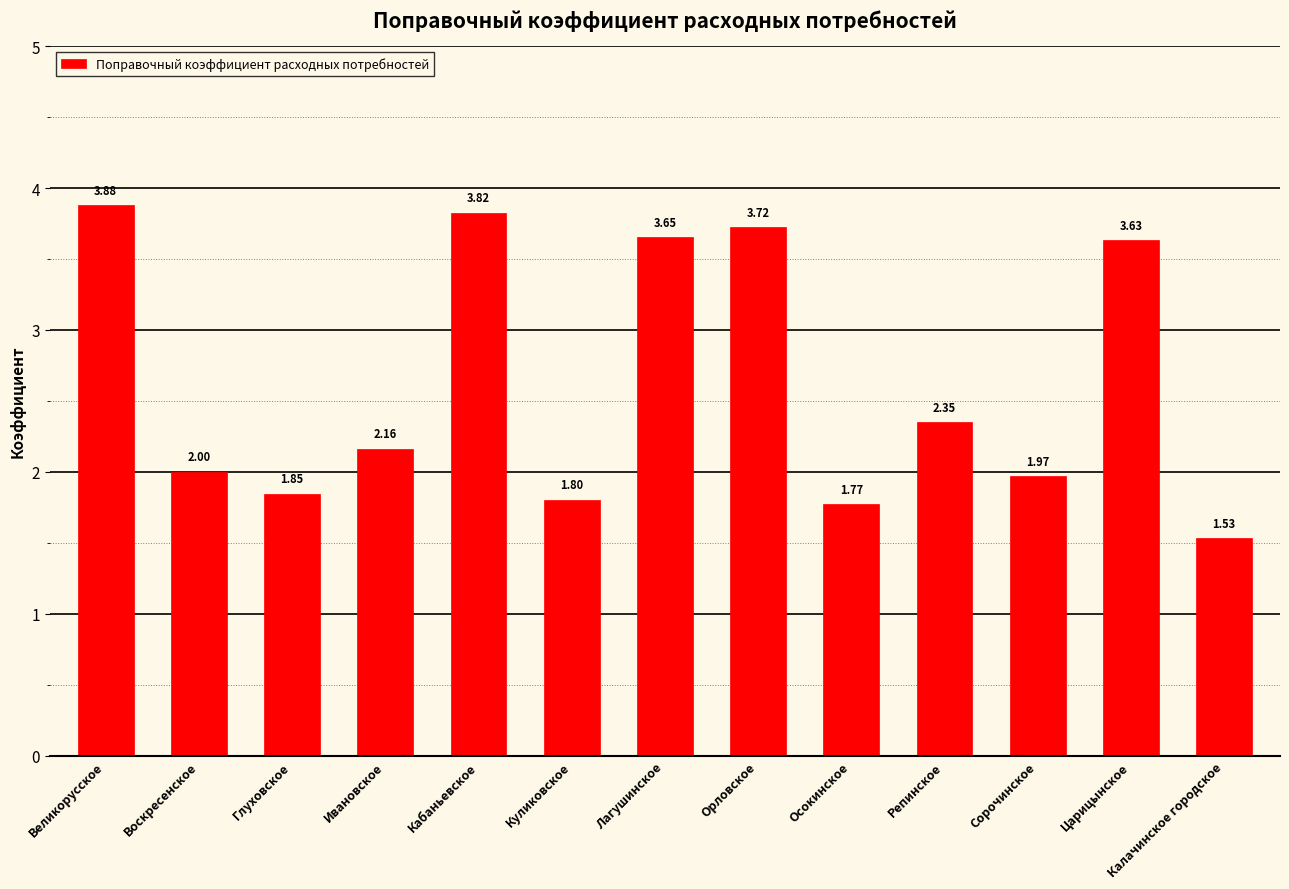

Where is the data nearest to the value 2?

Воскресенское